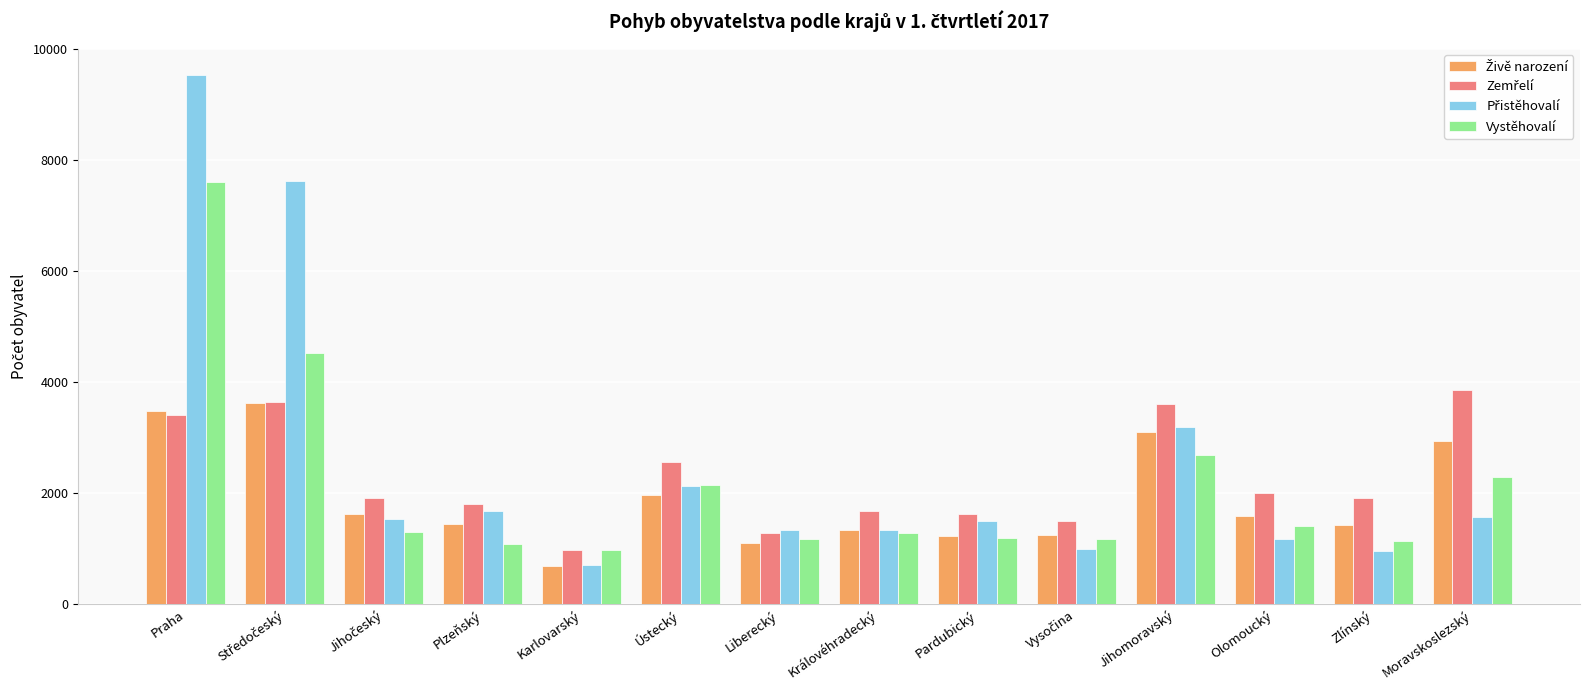

Does the chart contain stacked bars?

No